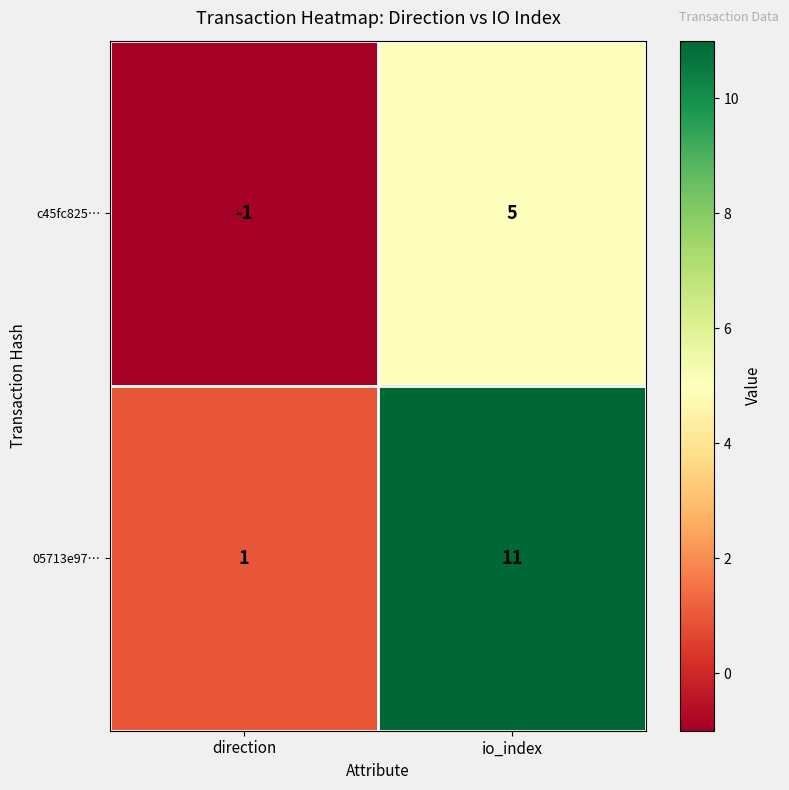

Which series has the largest range (max minus min)?

05713e97…